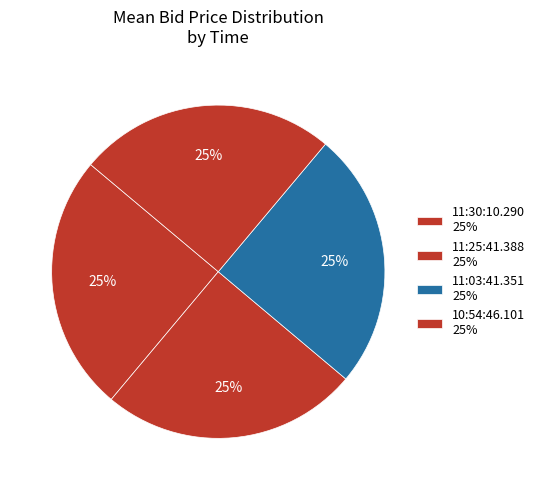

How many segments does this pie chart have?

4